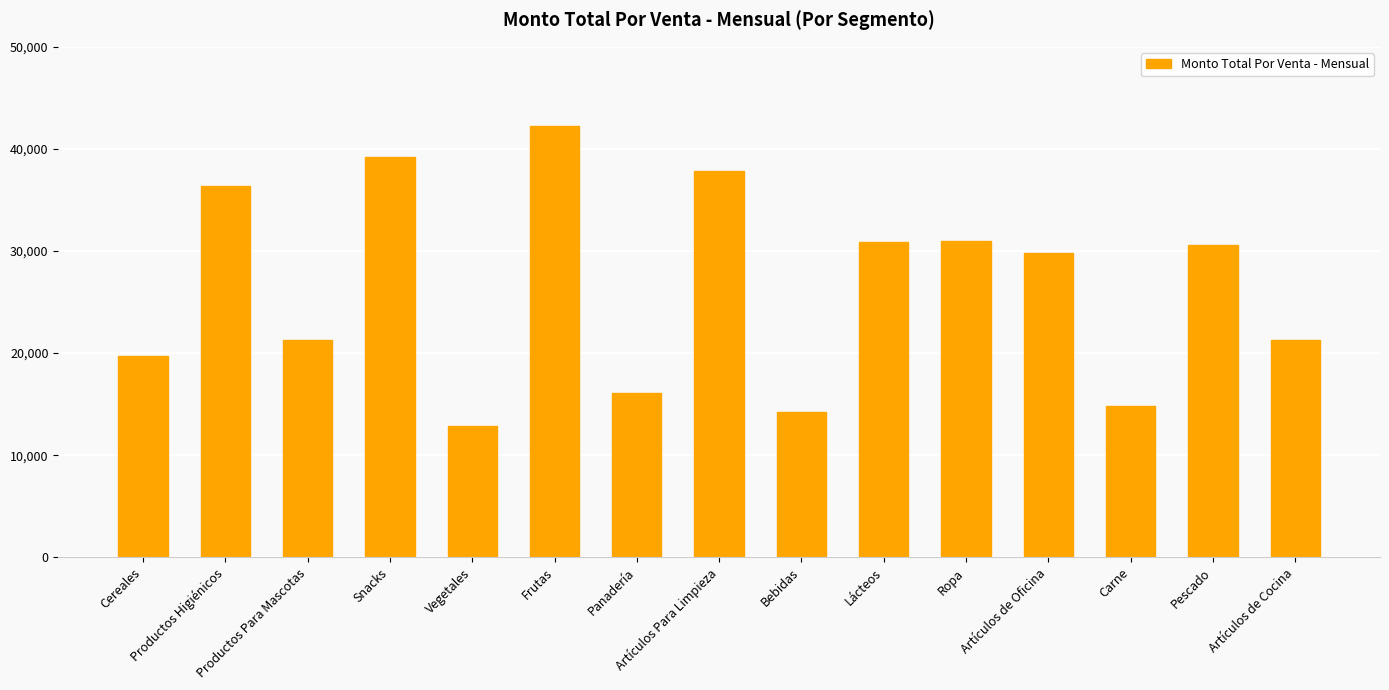

What is the smallest value displayed?

12865